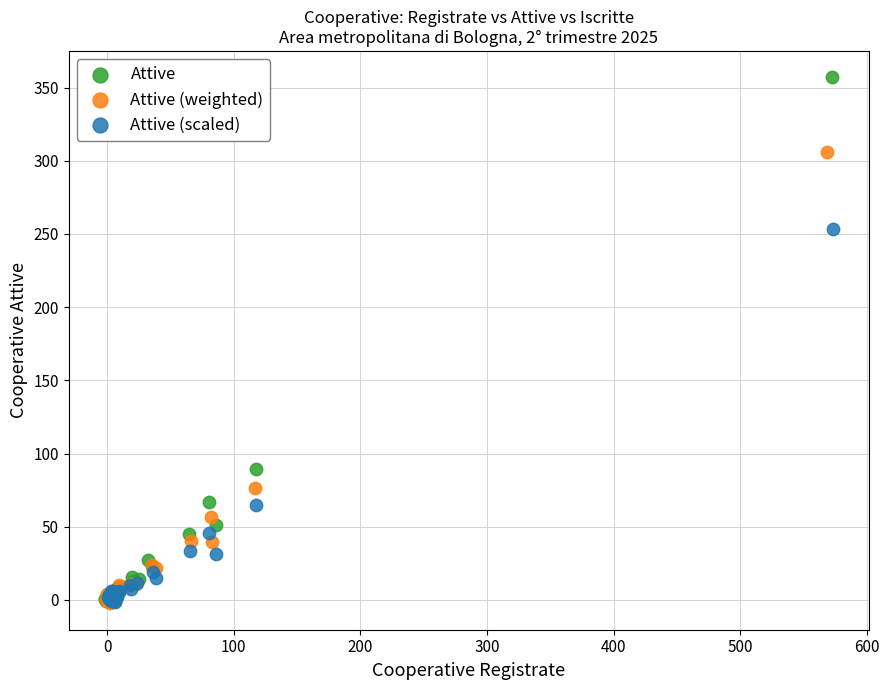

Which series has the widest spread of Y values?

Attive